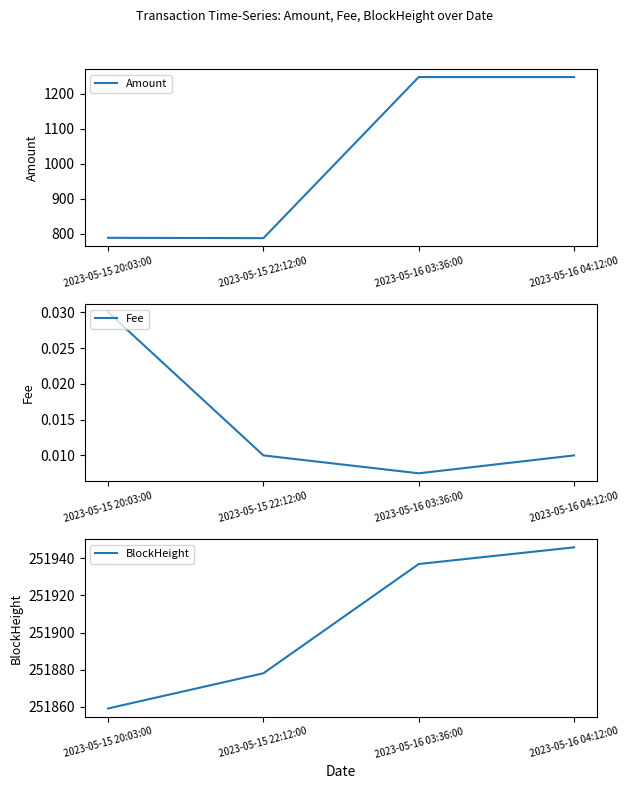

How many categories are shown in the chart?

4